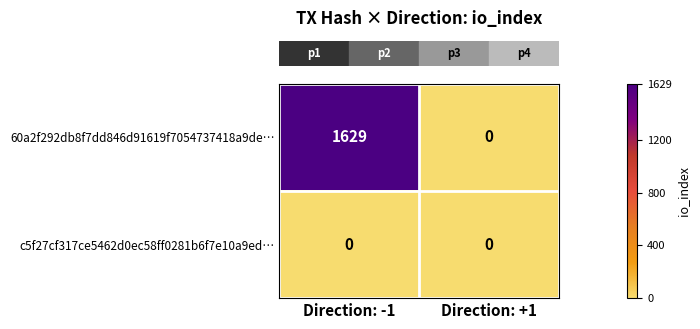

Reading left to right, what are all the values shown in this chart?

60a2f292db8f7dd846d91619f7054737418a9de…: Direction: -1=1629	Direction: +1=0
c5f27cf317ce5462d0ec58ff0281b6f7e10a9ed…: Direction: -1=0	Direction: +1=0